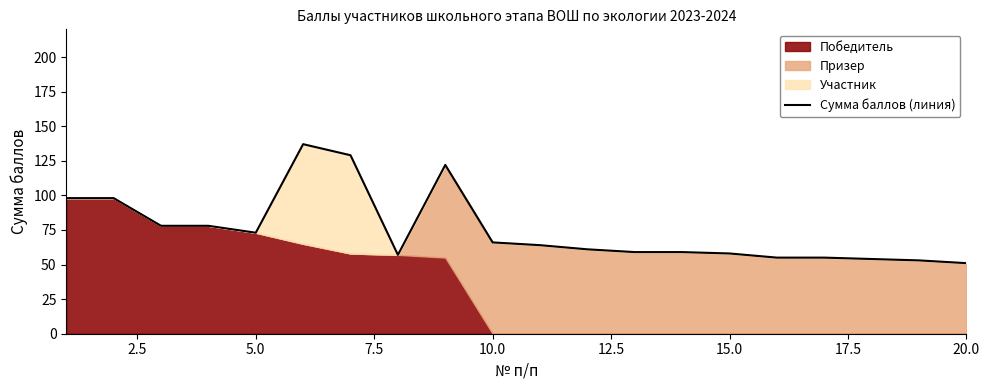

What is the difference between the maximum and second lowest values?

84